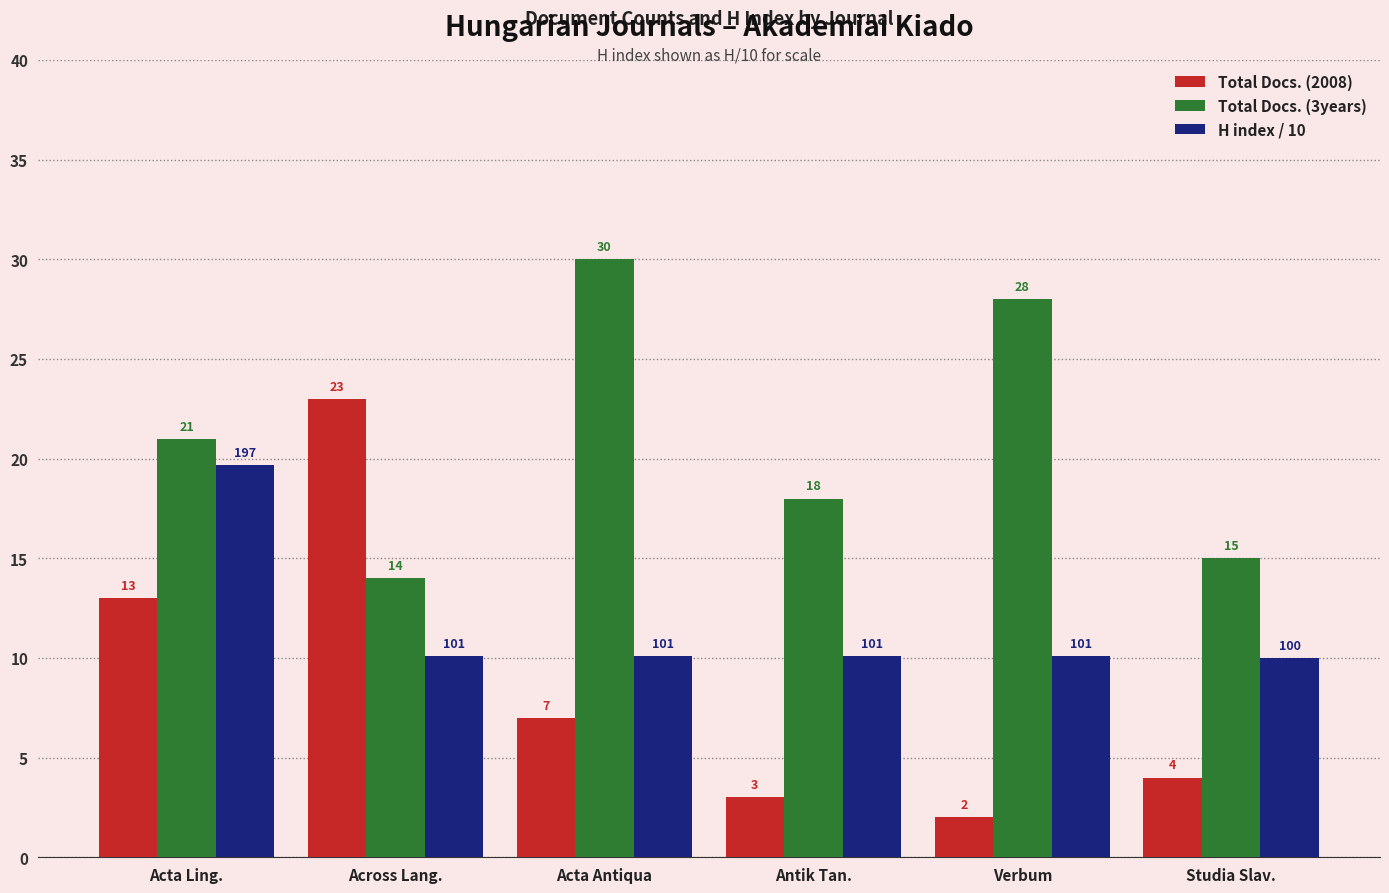

What position from the right is Verbum?

2